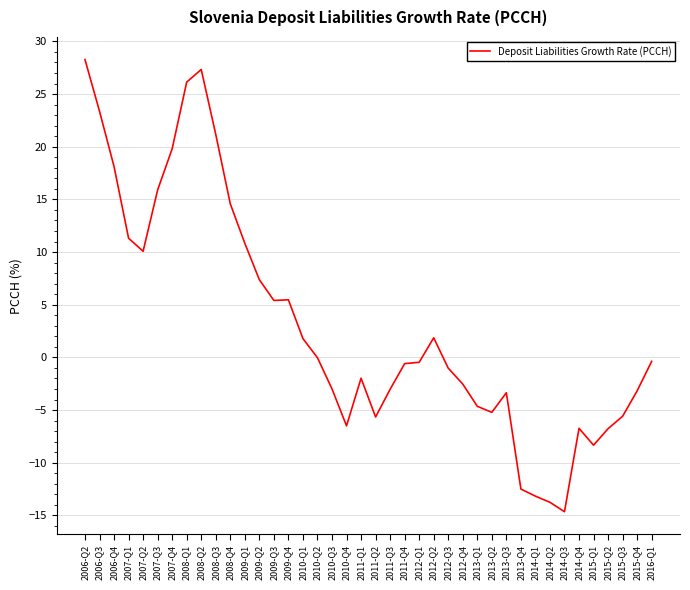

How many lines are shown in the chart?

1